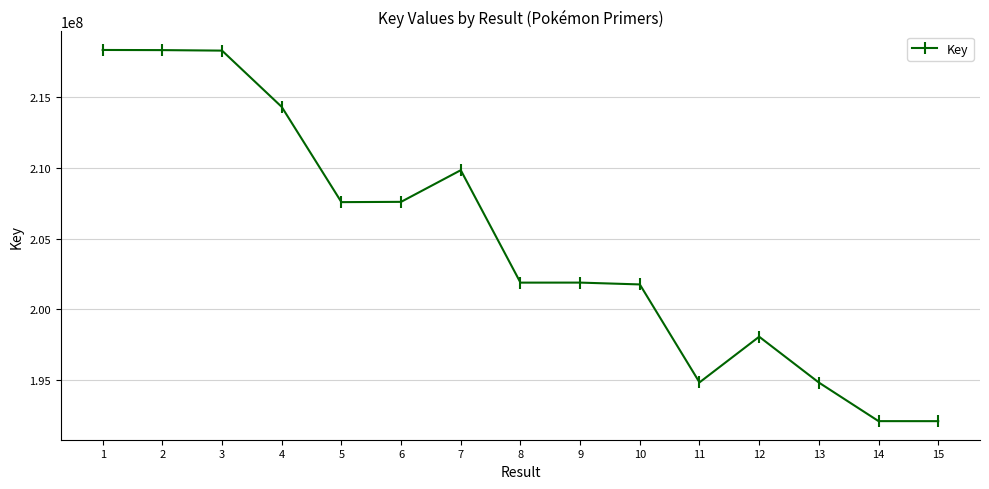

True or false: there are more than 0 points higher than both neighbors.

True